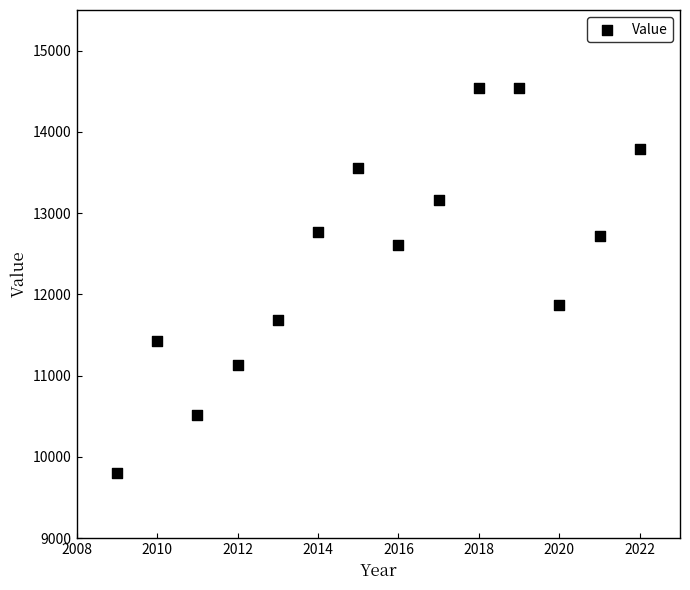

What Y value in the scatter plot is closest to 12171?

11867.5